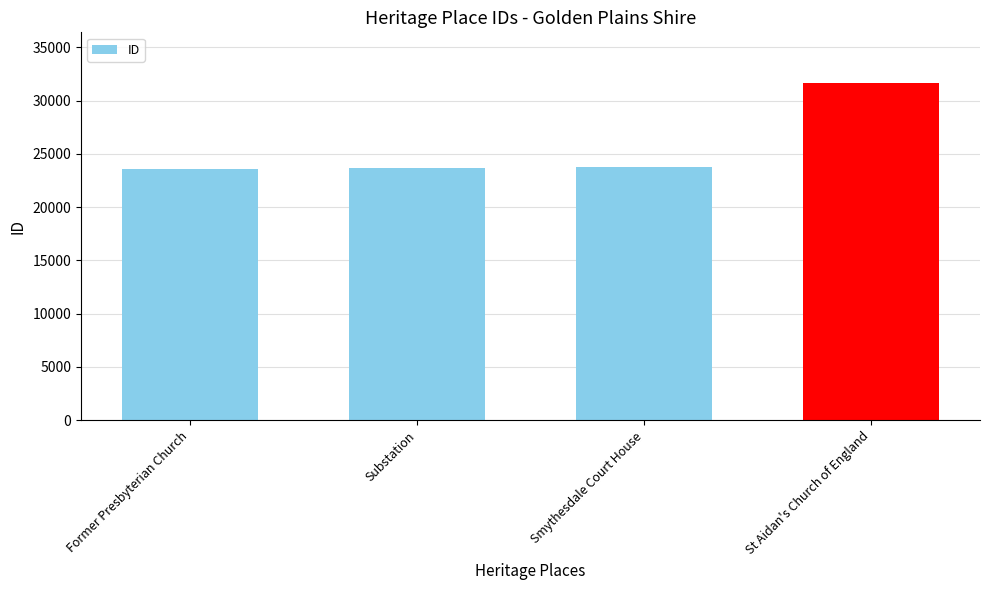

What is the smallest value displayed?

23603